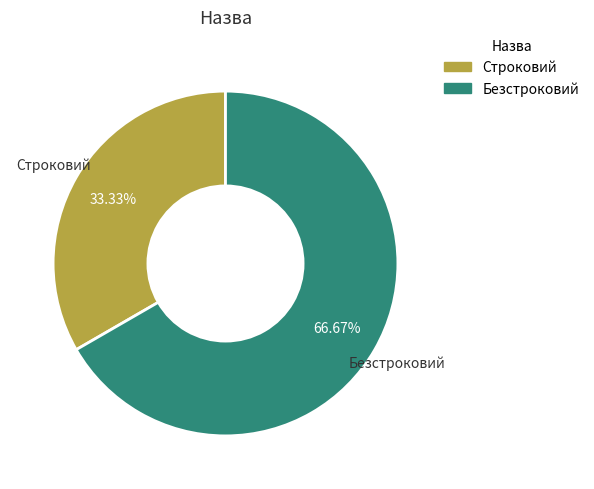

How many slices are in this pie chart?

2